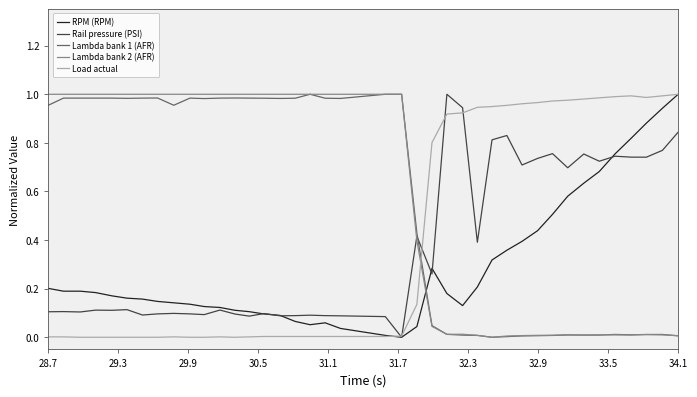

How many intersections are there between Lambda bank 2 (AFR) and Rail pressure (PSI)?

1